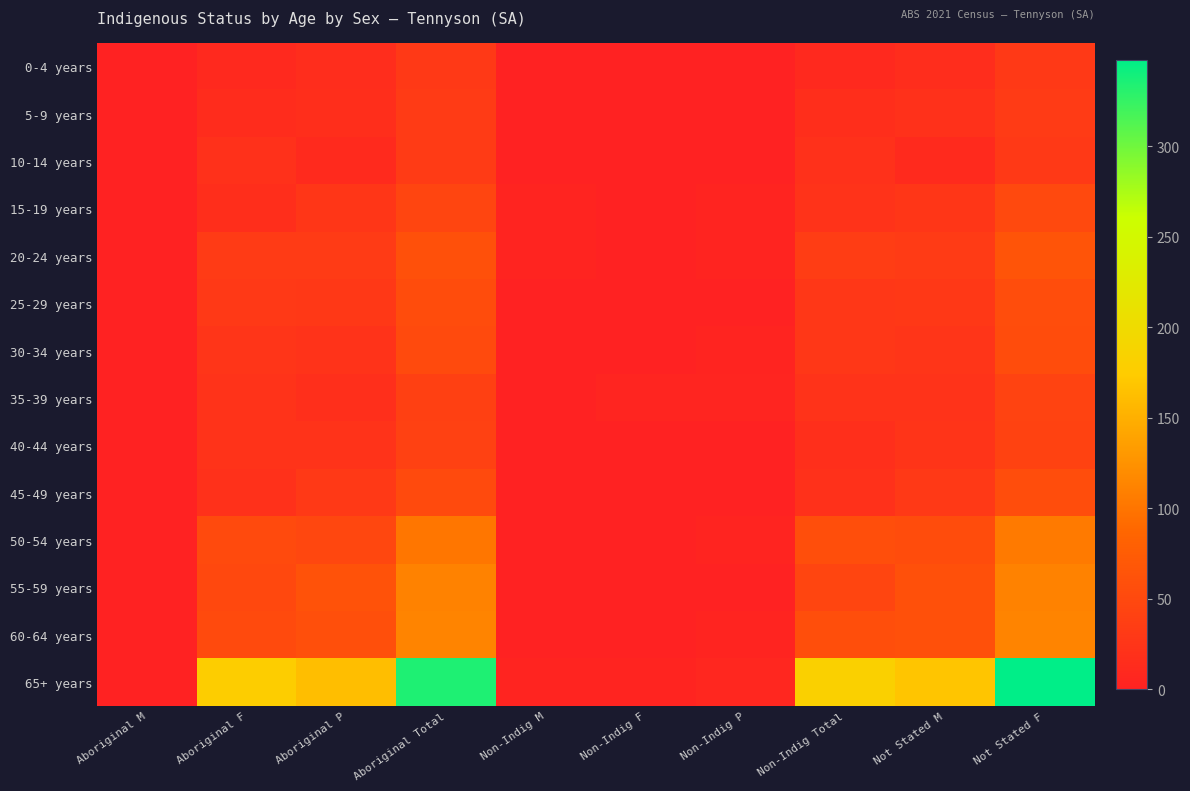

Reading right to left, list all the values displayed in this chart.

0-4 years: Not Stated F=30	Not Stated M=15	Non-Indig Total=10	Non-Indig P=0	Non-Indig F=0	Non-Indig M=0	Aboriginal Total=30	Aboriginal P=15	Aboriginal F=10	Aboriginal M=0
5-9 years: Not Stated F=33	Not Stated M=20	Non-Indig Total=16	Non-Indig P=0	Non-Indig F=0	Non-Indig M=0	Aboriginal Total=32	Aboriginal P=16	Aboriginal F=14	Aboriginal M=0
10-14 years: Not Stated F=31	Not Stated M=11	Non-Indig Total=20	Non-Indig P=0	Non-Indig F=0	Non-Indig M=0	Aboriginal Total=33	Aboriginal P=11	Aboriginal F=20	Aboriginal M=0
15-19 years: Not Stated F=51	Not Stated M=26	Non-Indig Total=22	Non-Indig P=4	Non-Indig F=0	Non-Indig M=4	Aboriginal Total=46	Aboriginal P=26	Aboriginal F=16	Aboriginal M=0
20-24 years: Not Stated F=65	Not Stated M=32	Non-Indig Total=35	Non-Indig P=4	Non-Indig F=0	Non-Indig M=4	Aboriginal Total=60	Aboriginal P=32	Aboriginal F=33	Aboriginal M=0
25-29 years: Not Stated F=56	Not Stated M=29	Non-Indig Total=28	Non-Indig P=0	Non-Indig F=0	Non-Indig M=0	Aboriginal Total=55	Aboriginal P=29	Aboriginal F=31	Aboriginal M=0
30-34 years: Not Stated F=54	Not Stated M=25	Non-Indig Total=28	Non-Indig P=3	Non-Indig F=0	Non-Indig M=0	Aboriginal Total=52	Aboriginal P=23	Aboriginal F=25	Aboriginal M=0
35-39 years: Not Stated F=43	Not Stated M=22	Non-Indig Total=22	Non-Indig P=5	Non-Indig F=5	Non-Indig M=0	Aboriginal Total=39	Aboriginal P=18	Aboriginal F=22	Aboriginal M=0
40-44 years: Not Stated F=42	Not Stated M=24	Non-Indig Total=17	Non-Indig P=0	Non-Indig F=0	Non-Indig M=0	Aboriginal Total=41	Aboriginal P=23	Aboriginal F=23	Aboriginal M=0
45-49 years: Not Stated F=56	Not Stated M=30	Non-Indig Total=21	Non-Indig P=0	Non-Indig F=0	Non-Indig M=0	Aboriginal Total=52	Aboriginal P=30	Aboriginal F=21	Aboriginal M=0
50-54 years: Not Stated F=105	Not Stated M=54	Non-Indig Total=57	Non-Indig P=4	Non-Indig F=0	Non-Indig M=0	Aboriginal Total=101	Aboriginal P=48	Aboriginal F=52	Aboriginal M=0
55-59 years: Not Stated F=112	Not Stated M=60	Non-Indig Total=46	Non-Indig P=0	Non-Indig F=0	Non-Indig M=0	Aboriginal Total=111	Aboriginal P=63	Aboriginal F=49	Aboriginal M=0
60-64 years: Not Stated F=113	Not Stated M=60	Non-Indig Total=57	Non-Indig P=4	Non-Indig F=0	Non-Indig M=0	Aboriginal Total=113	Aboriginal P=59	Aboriginal F=52	Aboriginal M=0
65+ years: Not Stated F=348	Not Stated M=168	Non-Indig Total=181	Non-Indig P=7	Non-Indig F=4	Non-Indig M=4	Aboriginal Total=335	Aboriginal P=163	Aboriginal F=177	Aboriginal M=0